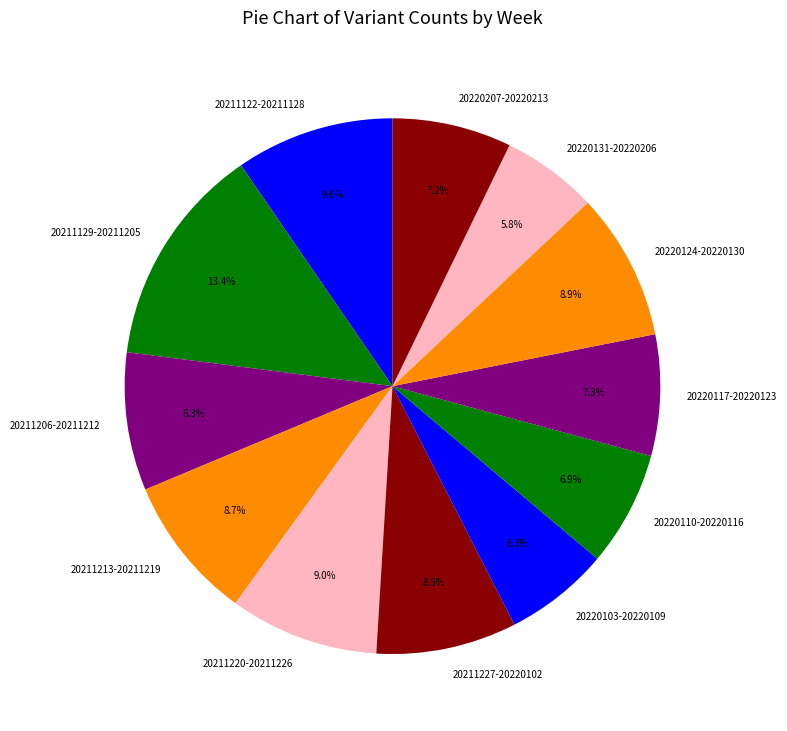

To the nearest percent, what is the average slice percentage?

8%